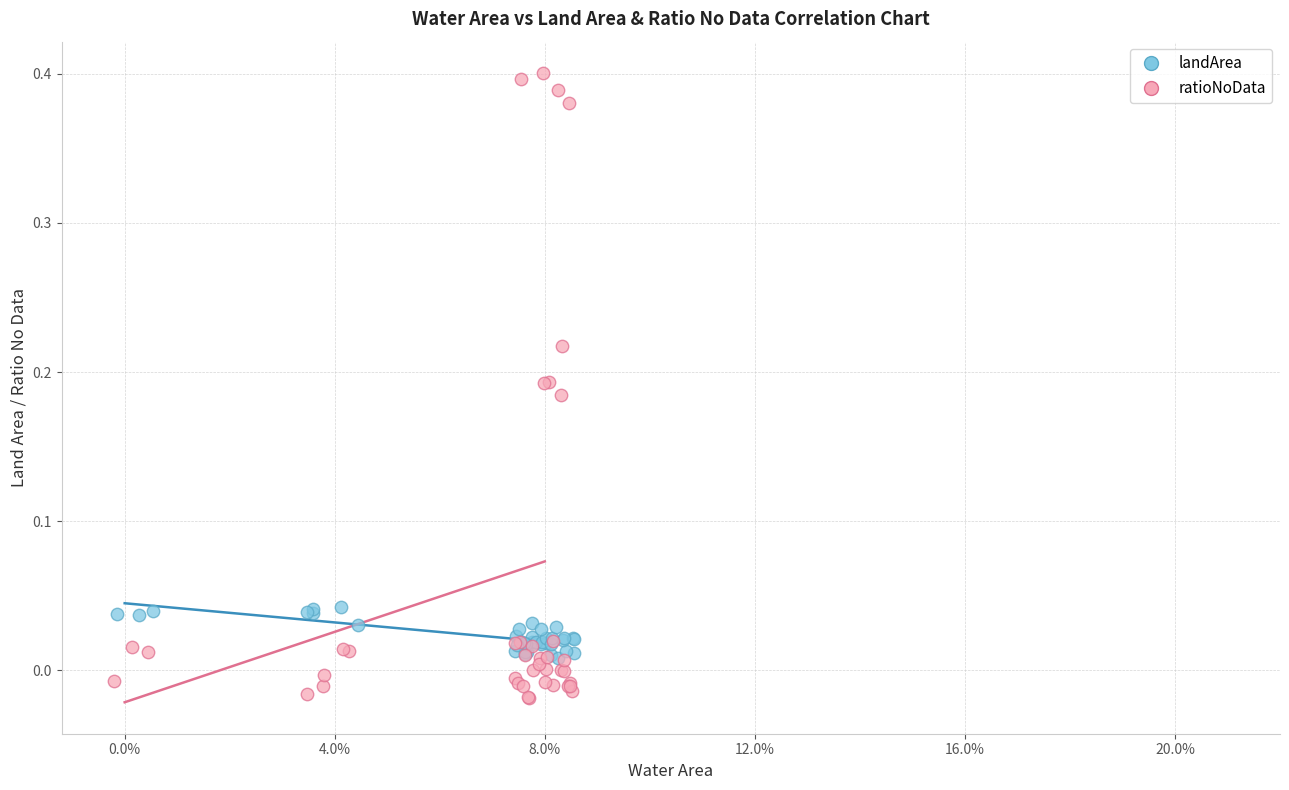

Which series has the largest Y range (max minus min)?

ratioNoData